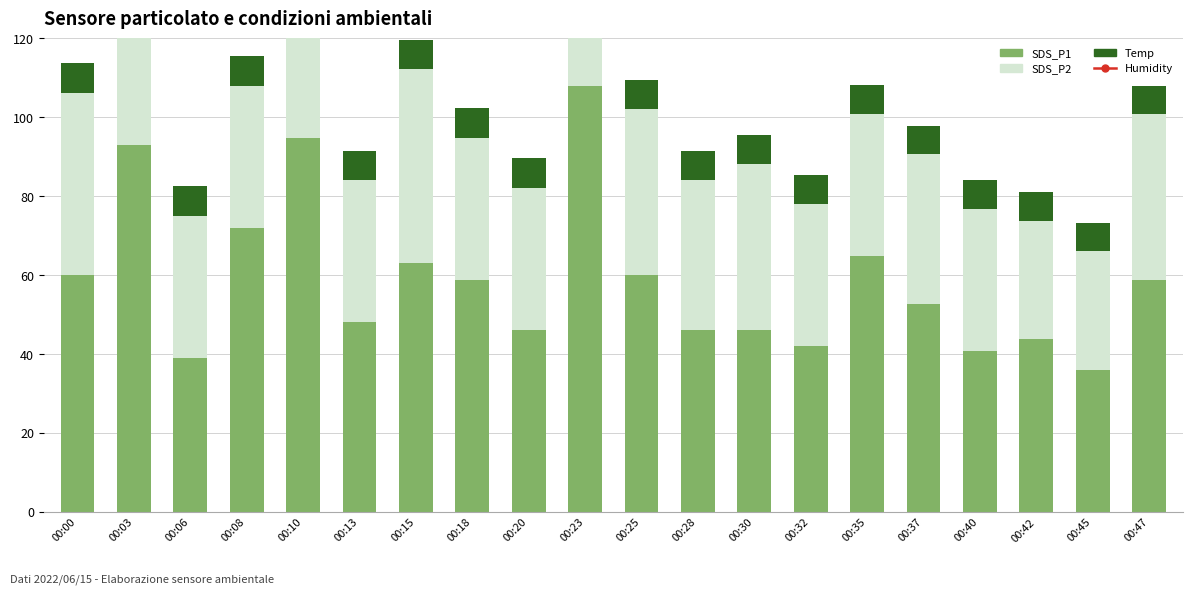

Rank the series at 00:20 from highest to lowest value.

Humidity, SDS_P1, SDS_P2, Temp